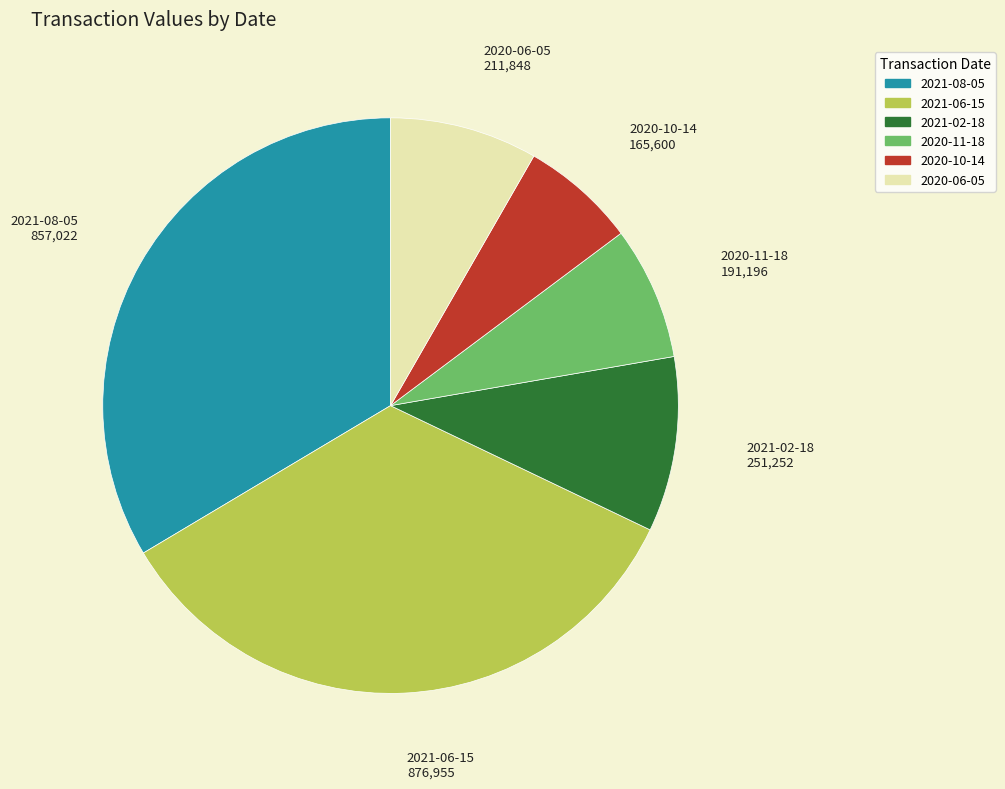

Rank the categories by value from highest to lowest.

2021-06-15, 2021-08-05, 2021-02-18, 2020-06-05, 2020-11-18, 2020-10-14